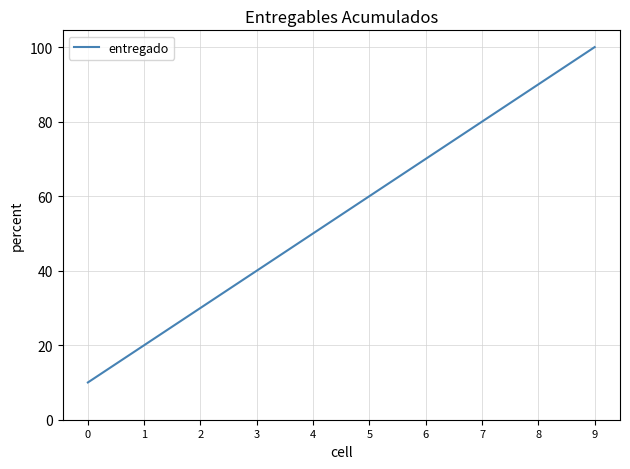

List the labels in order of value, largest first.

9, 8, 7, 6, 5, 4, 3, 2, 1, 0